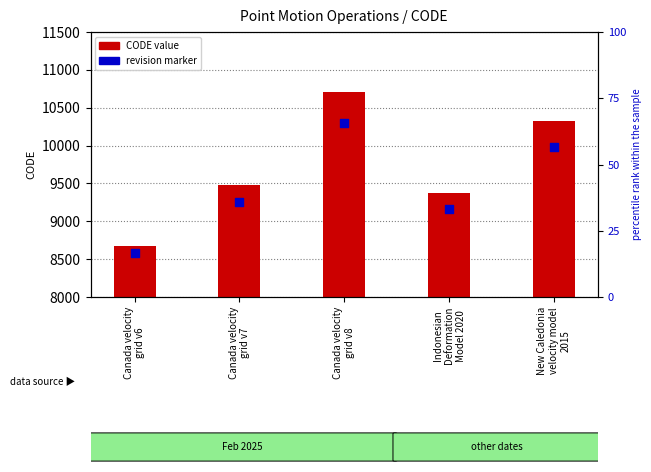

Which series contains the lowest Y value?

CODE